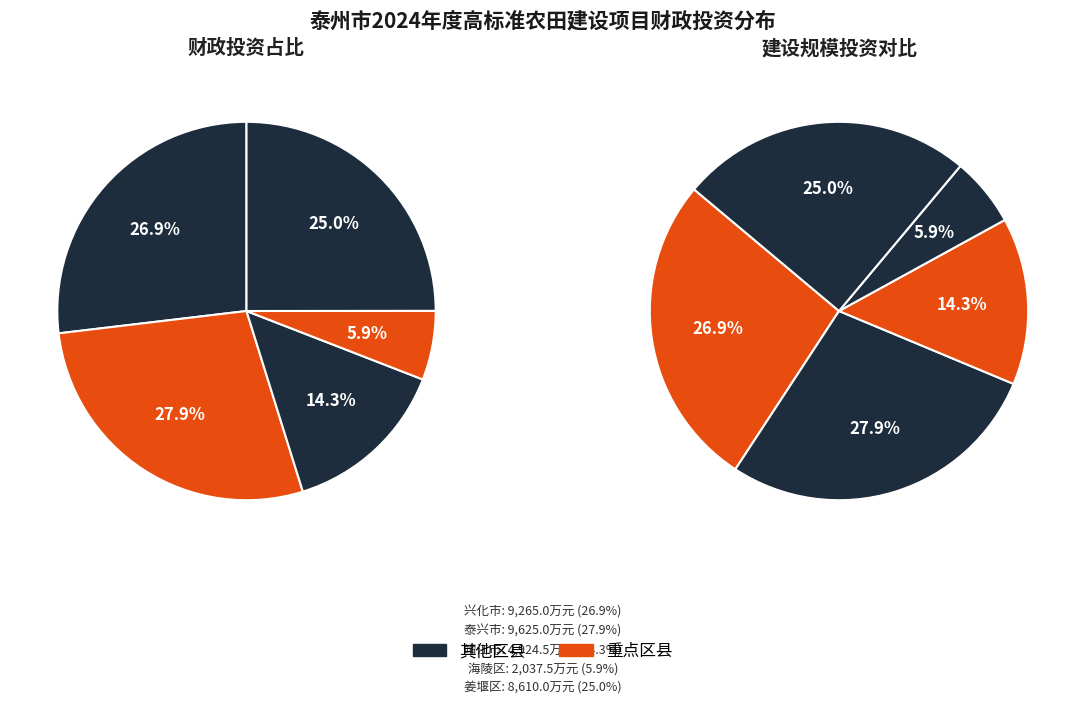

To the nearest percent, what portion does 泰兴市 represent?

28%